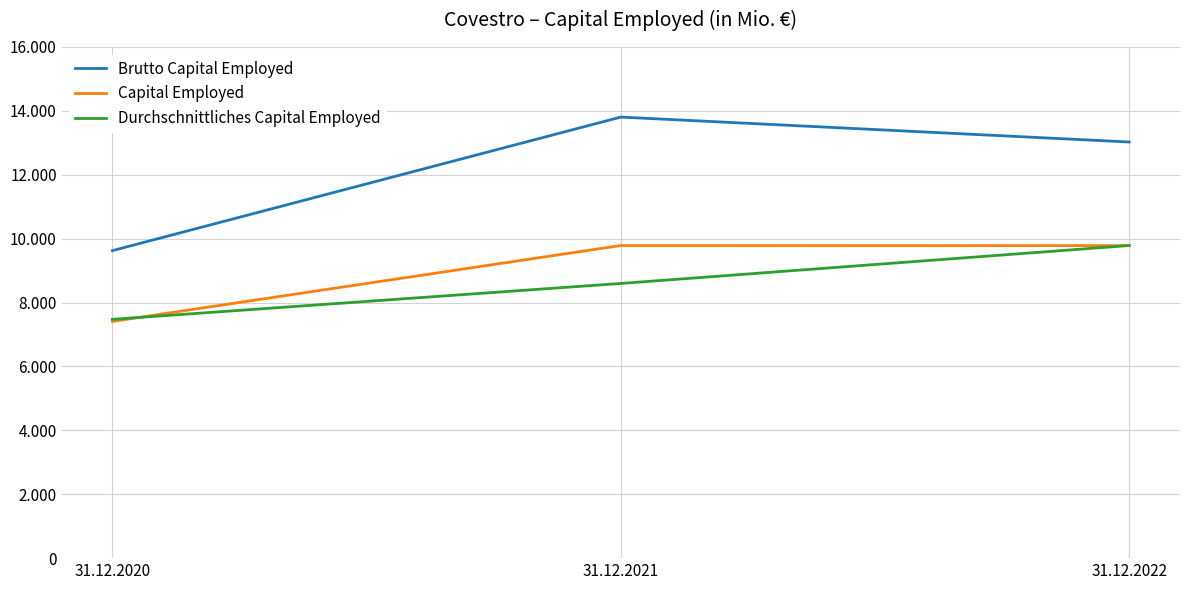

What is the difference between the maximum and minimum values in the Capital Employed series?

2376